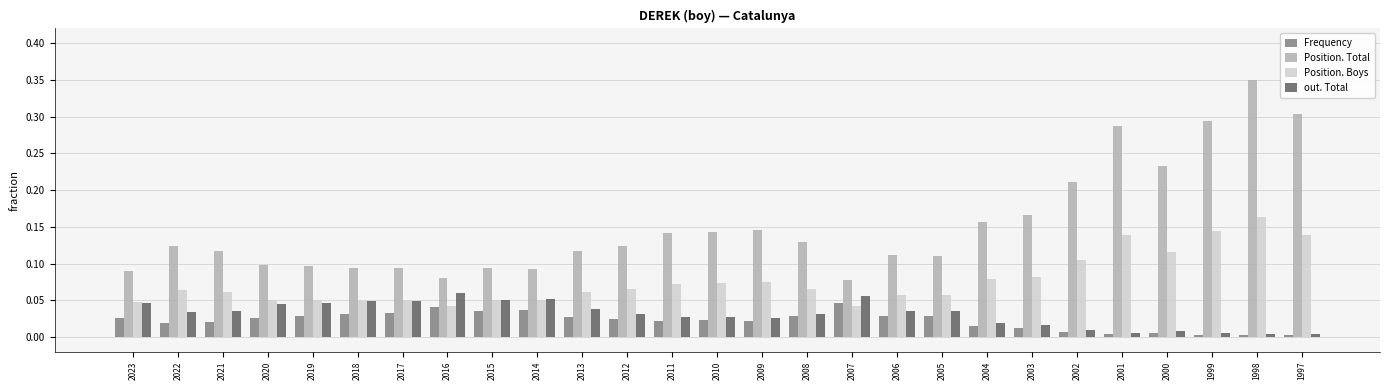

At which category is the sum across all series the highest?

1998